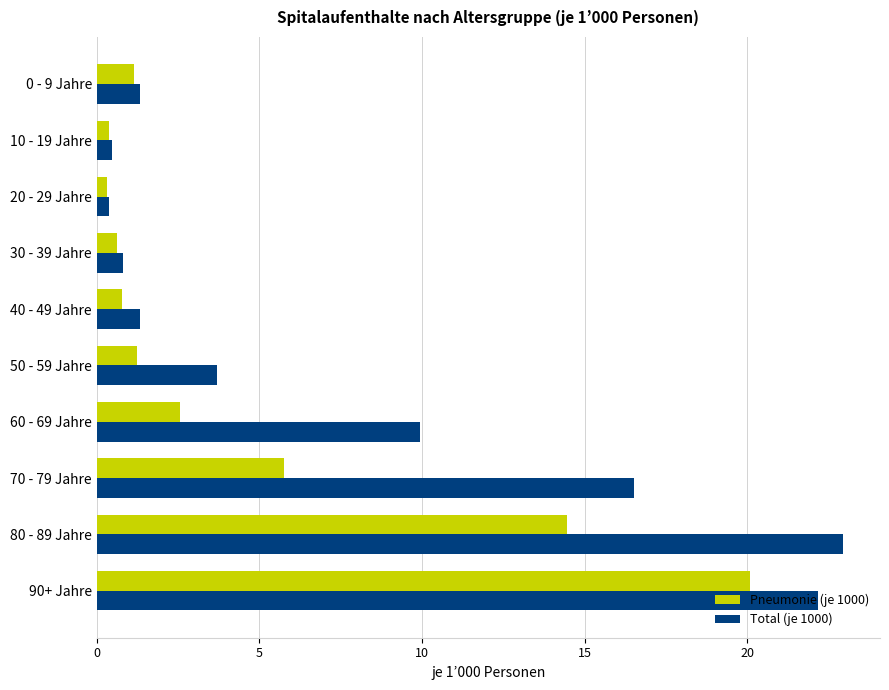

What is the difference between the highest and lowest values at 80 - 89 Jahre?

8.5